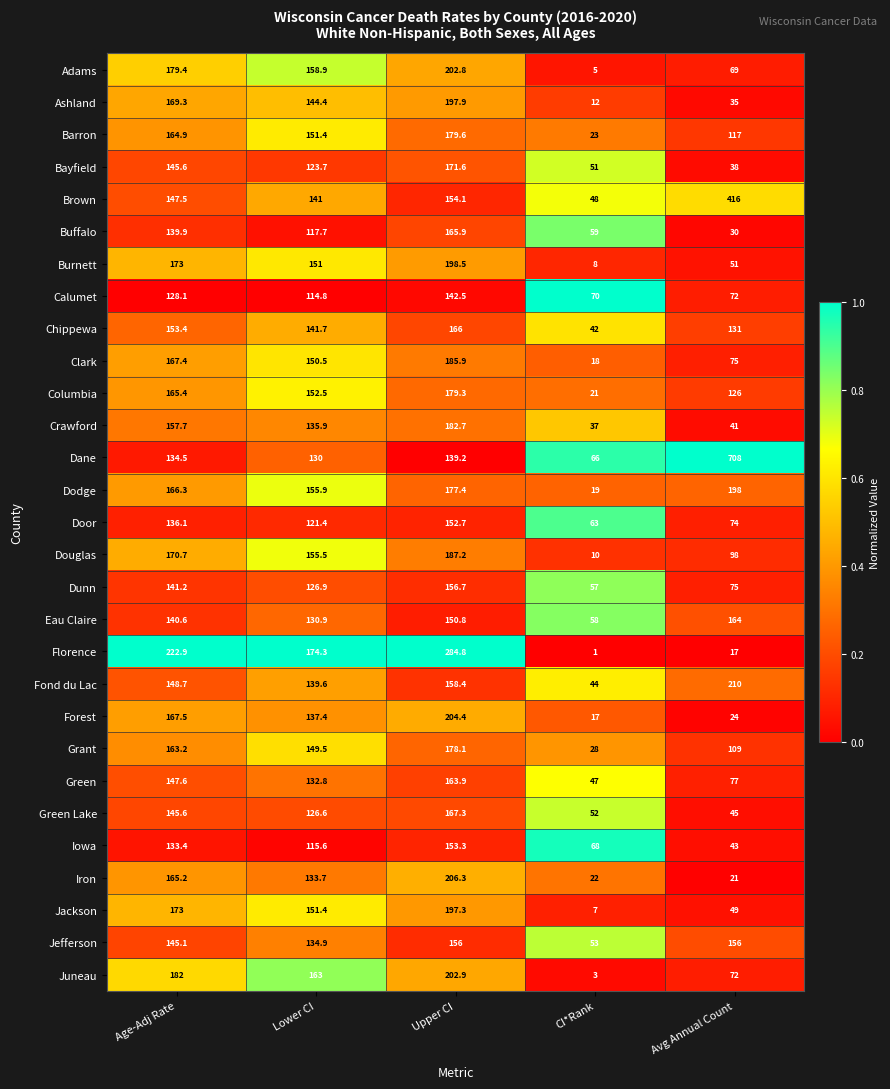

At how many categories does at least one series exceed 160?

4